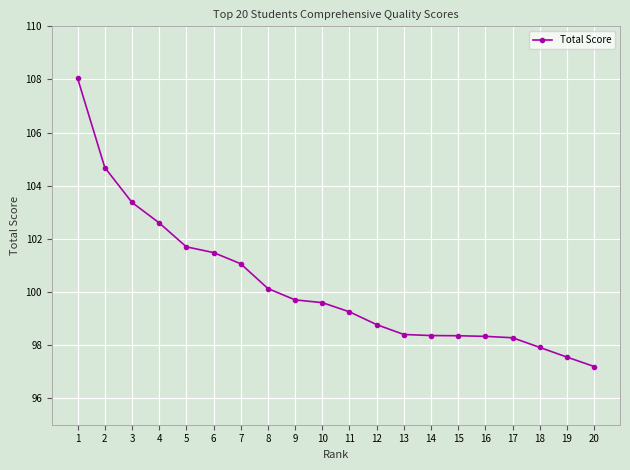

True or false: the data shows 165.1 at 7.

False